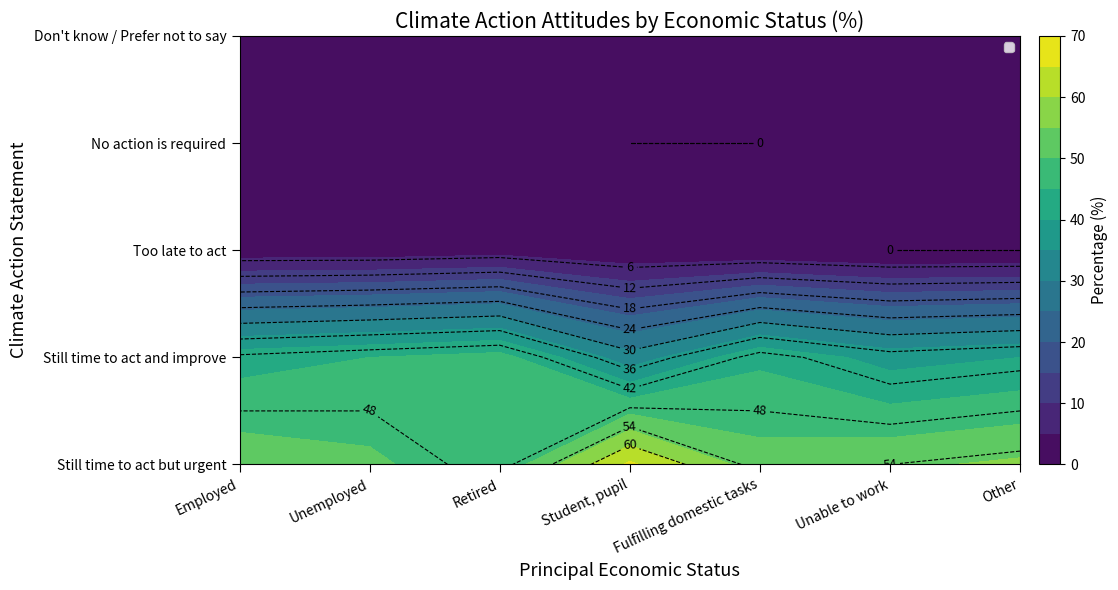

Reading left to right, transcribe all the data shown in this chart.

Still time, unurg: Employed=53	Unemployed=51	Retired=46	Student, pupil=66	Fulfilling domestic tasks=52	Unable to work=54	Other=56
Still time, improve: Employed=43	Unemployed=45	Retired=47	Student, pupil=32	Fulfilling domestic tasks=44	Unable to work=38	Other=40
Too late: Employed=2	Unemployed=2	Retired=3	Student, pupil=1	Fulfilling domestic tasks=1	Unable to work=0	Other=0
No action required: Employed=1	Unemployed=0	Retired=1	Student, pupil=0	Fulfilling domestic tasks=0	Unable to work=2	Other=1
Don't know / Other: Employed=1	Unemployed=1	Retired=3	Student, pupil=1	Fulfilling domestic tasks=4	Unable to work=5	Other=2